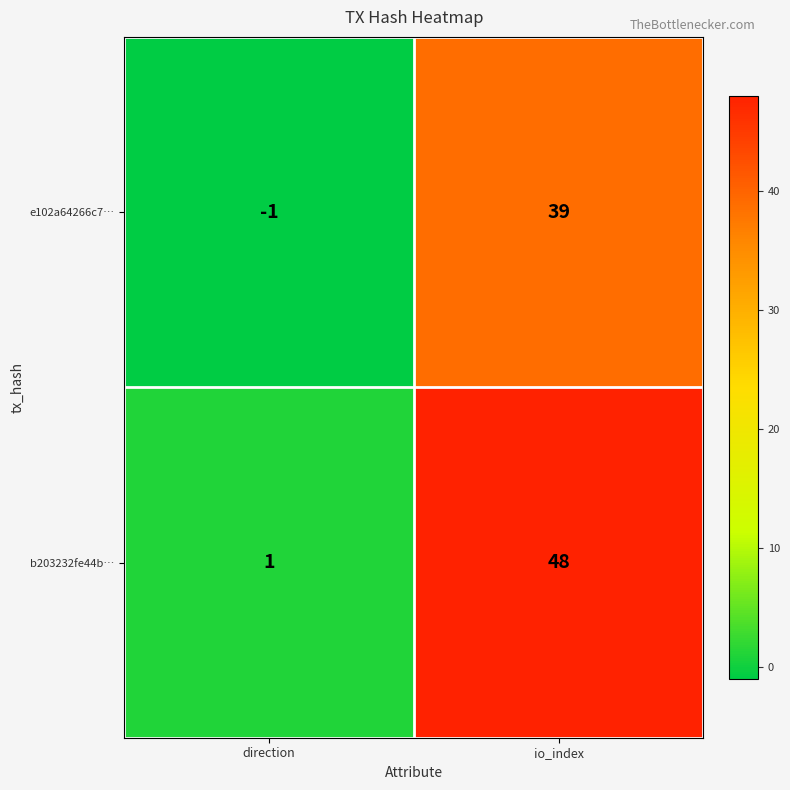

Reading left to right, transcribe all the data shown in this chart.

e102a64266c7…: -1	39
b203232fe44b…: 1	48